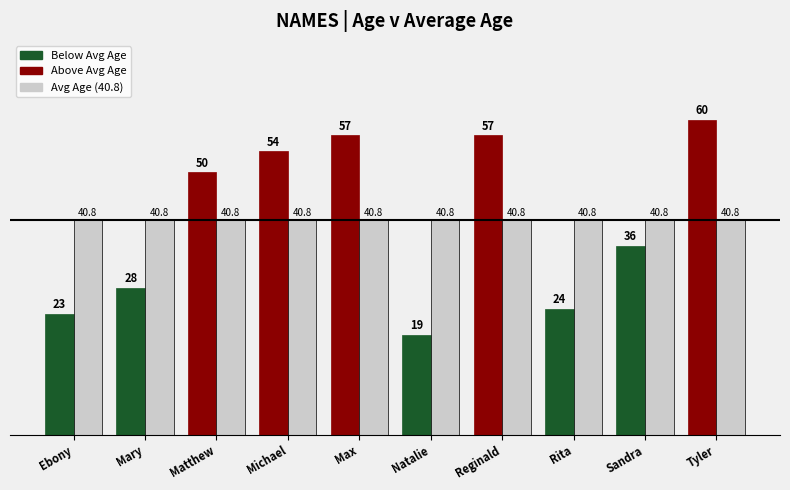

At which category is the sum across all series the highest?

Tyler